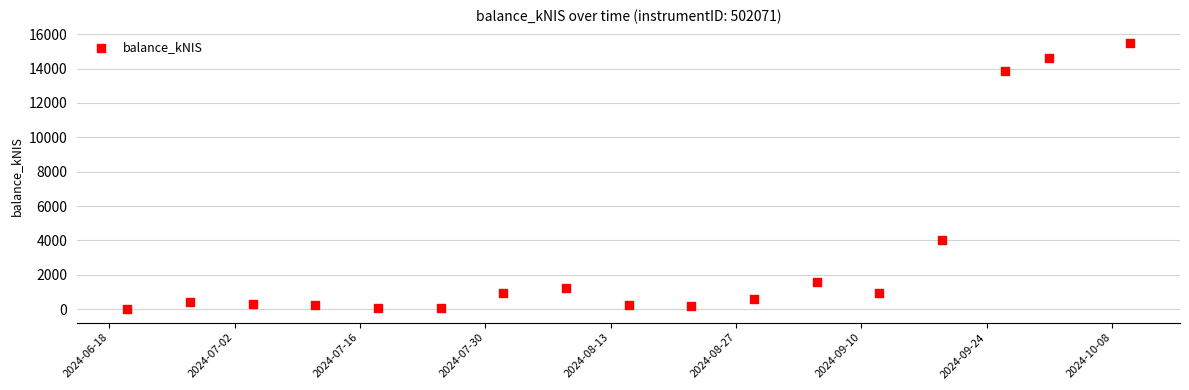

What is the range of Y values (max minus min)?

15476.3